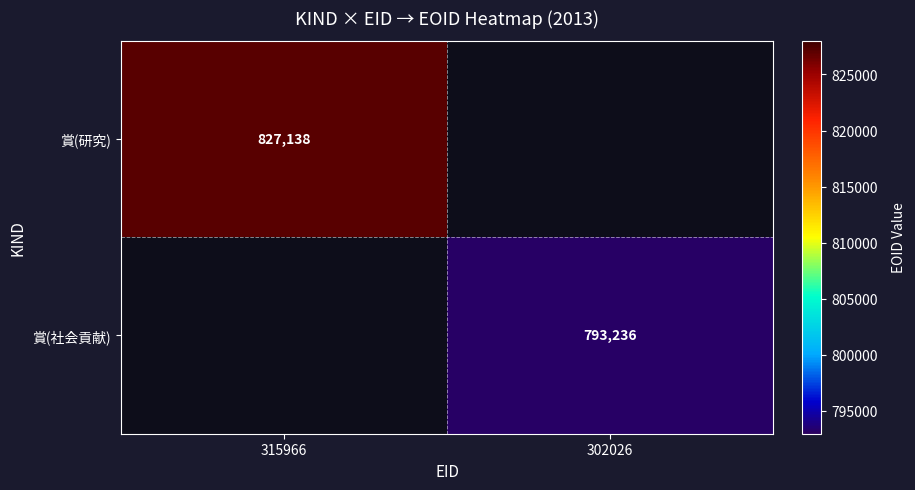

The 賞(社会貢献) series shows 1374954 at 302026. True or false?

False